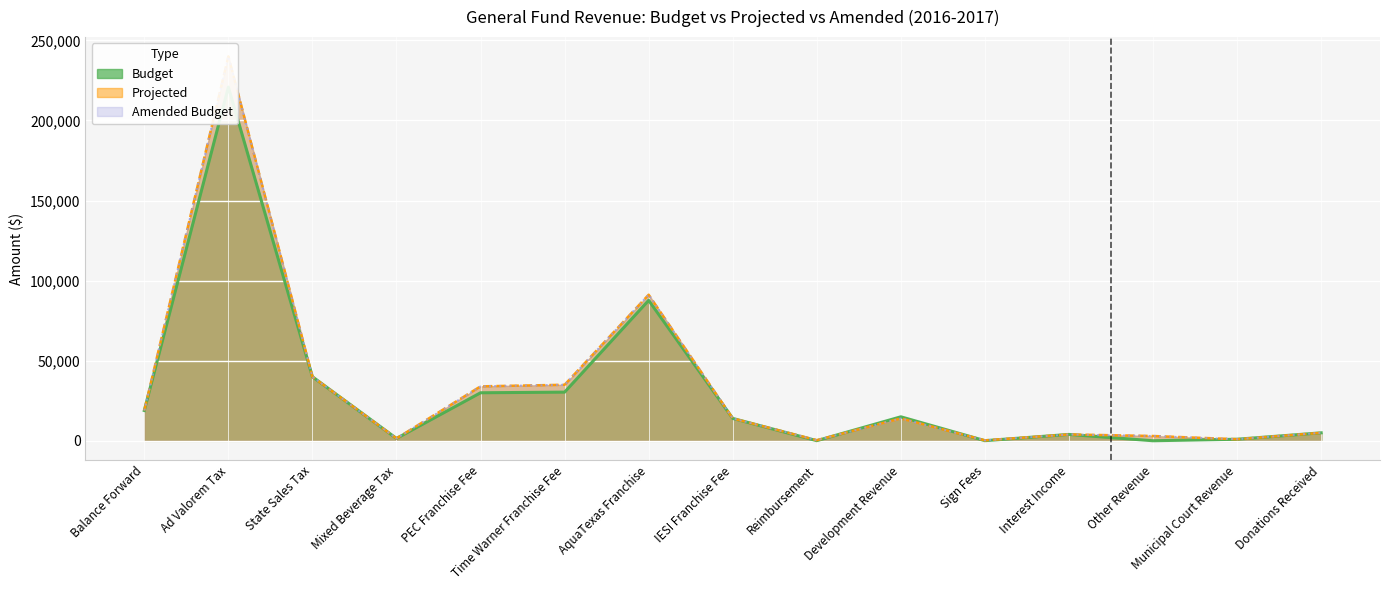

How many series are shown in this chart?

3